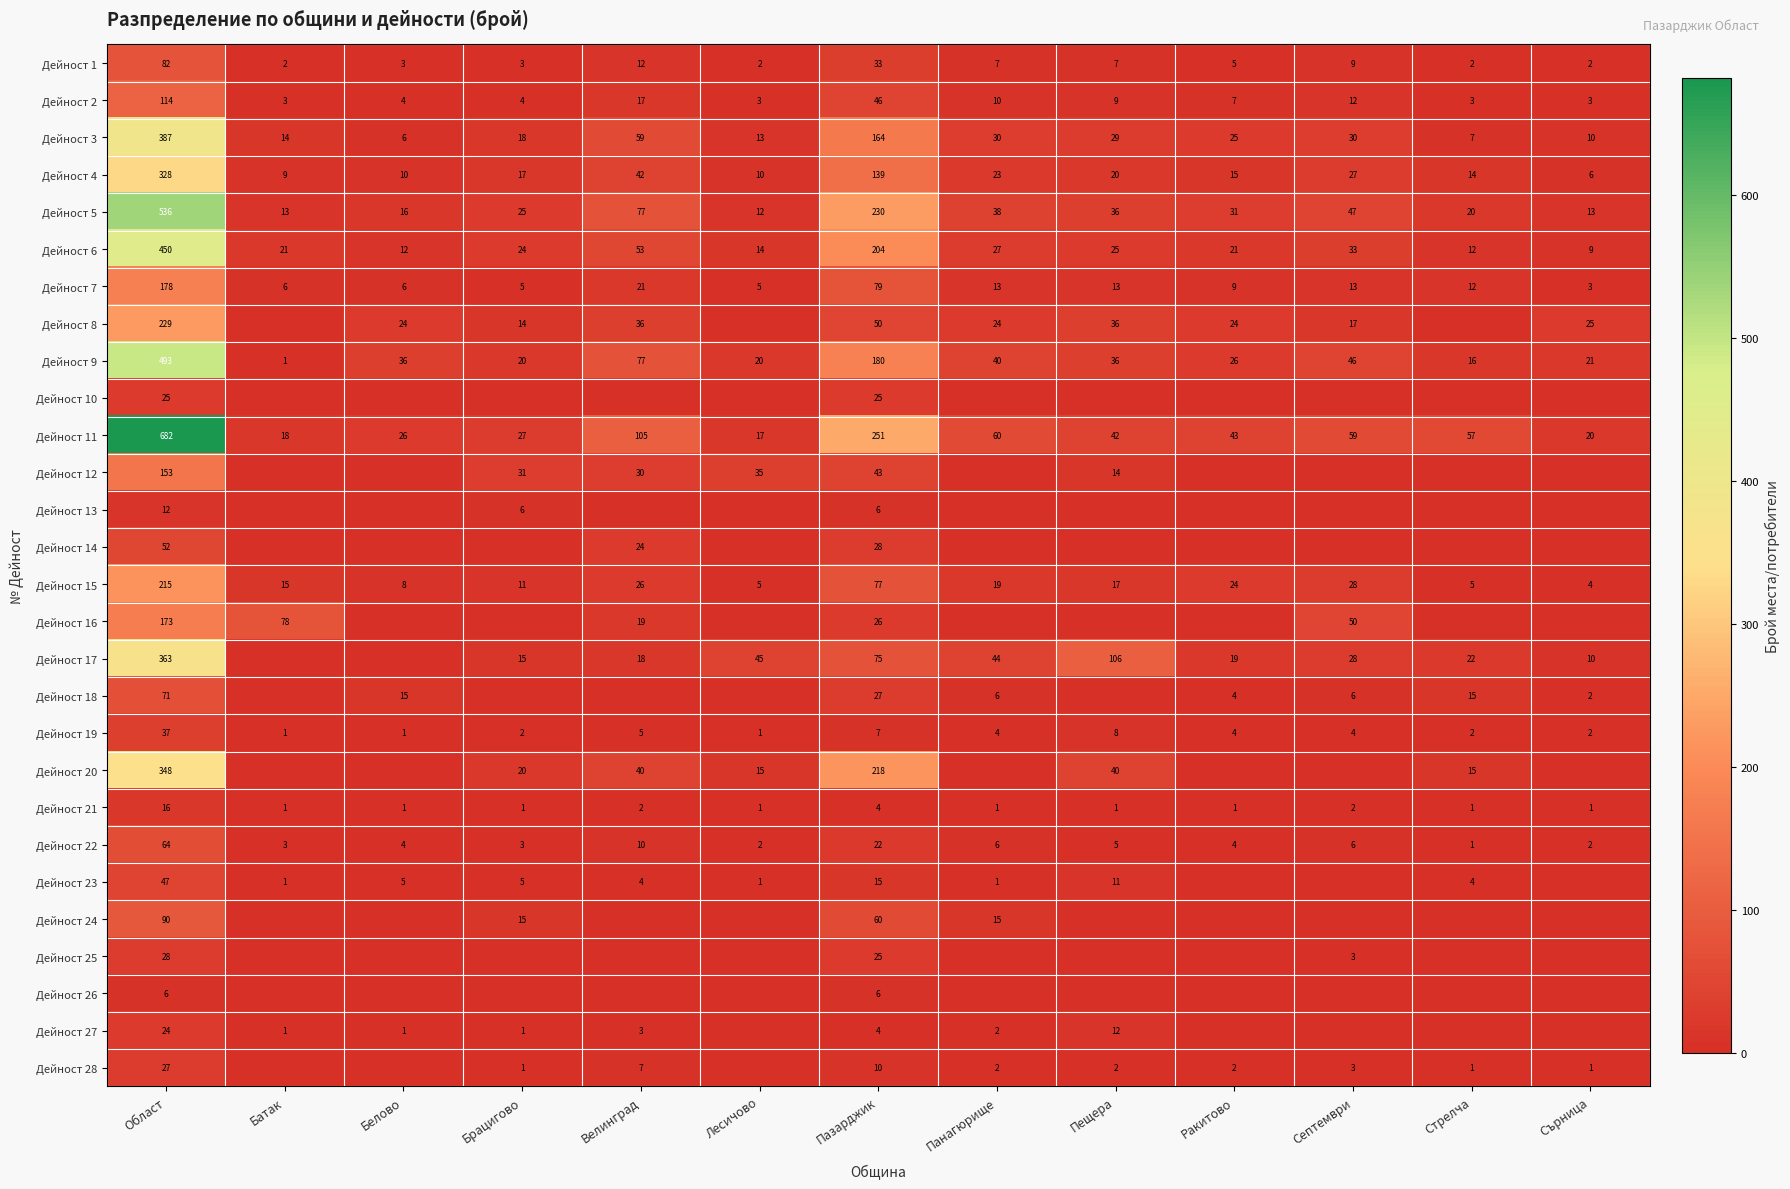

Where is Дейност 3 nearest to the value 196?

Пазарджик